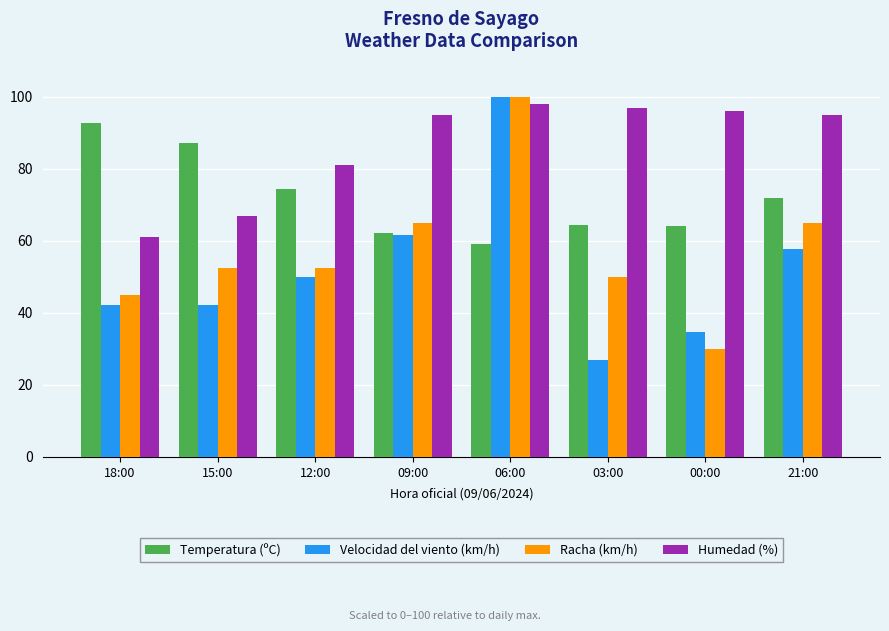

Where is Velocidad del viento (km/h) nearest to the value 63?

09:00